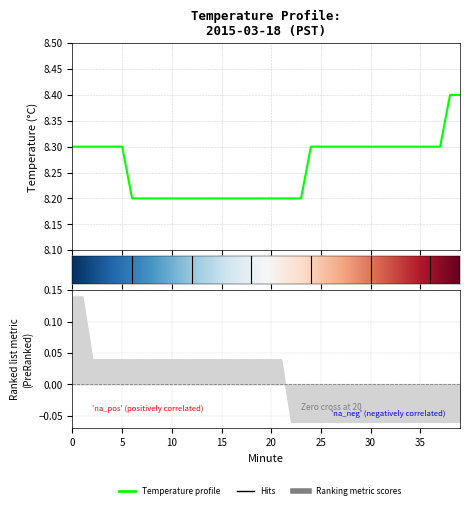

Is it true that the value at 5 is 12.6?

False